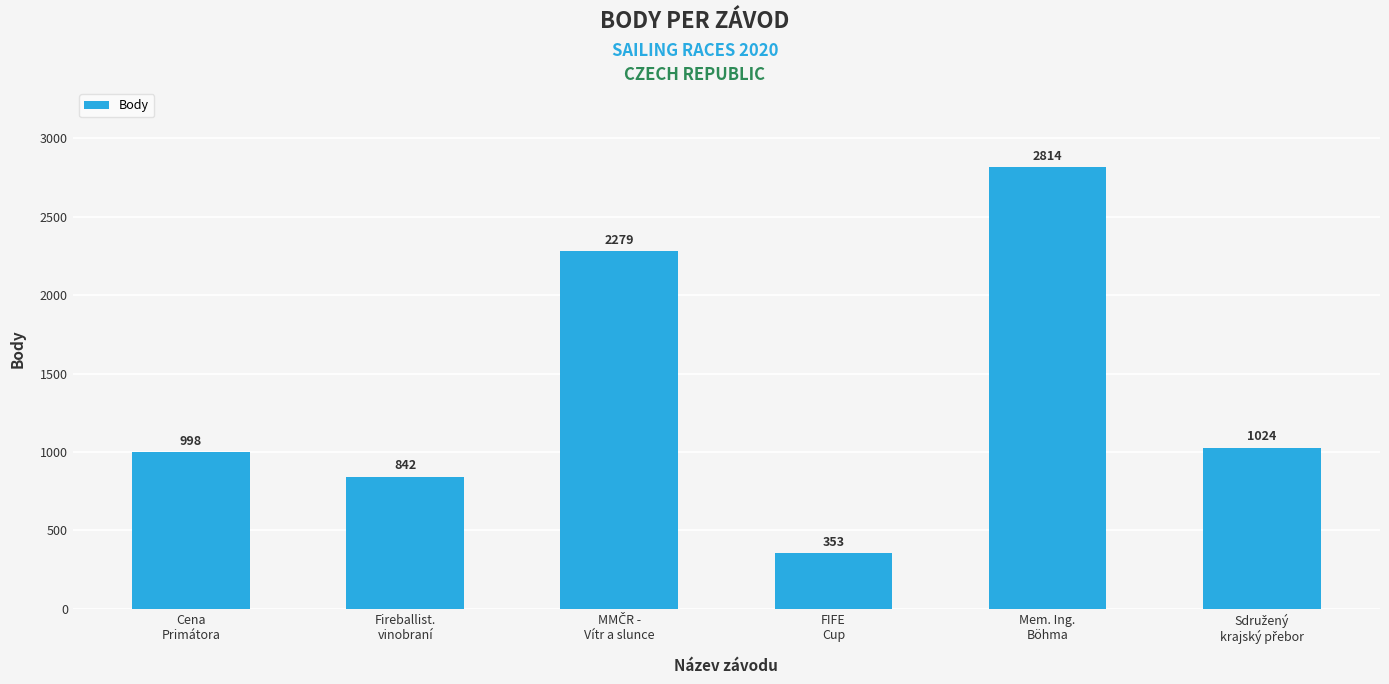

What value does the data have at Mem. Ing.
Böhma, to the nearest 50?

2800